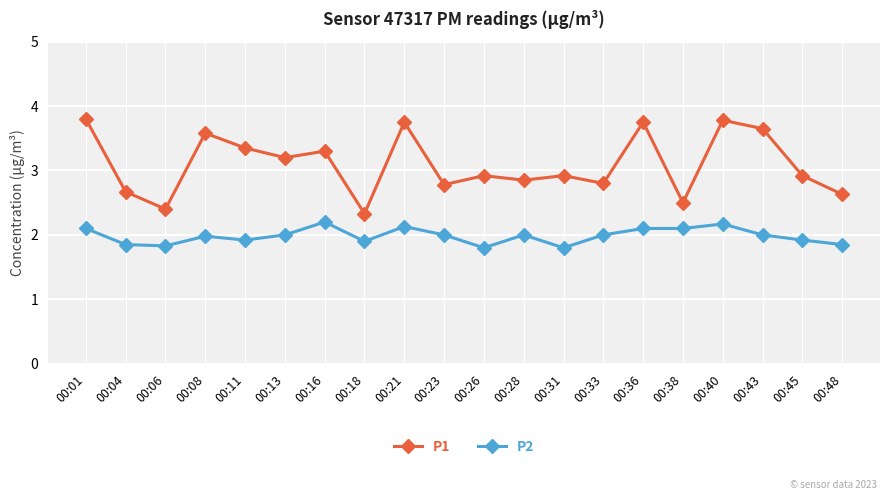

Which series has the largest total across all categories?

P1